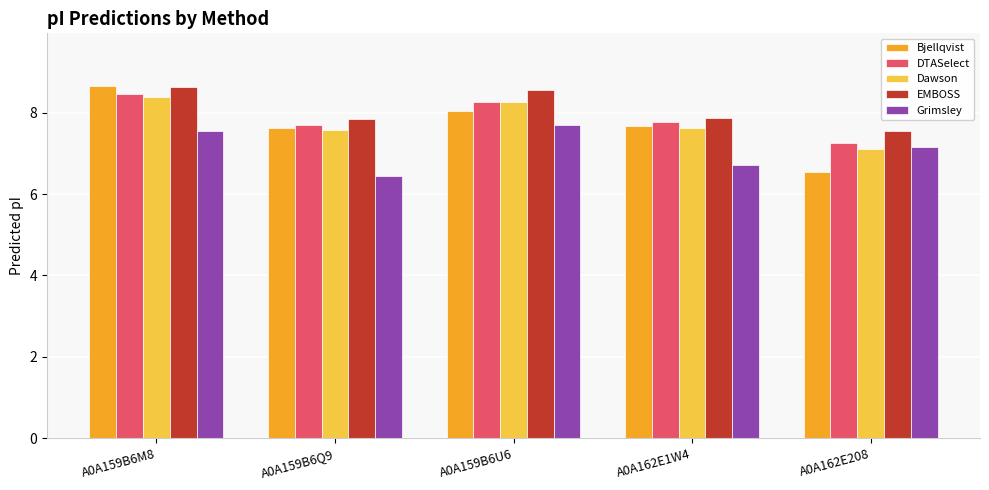

What is the lowest value of the Grimsley series?

6.5